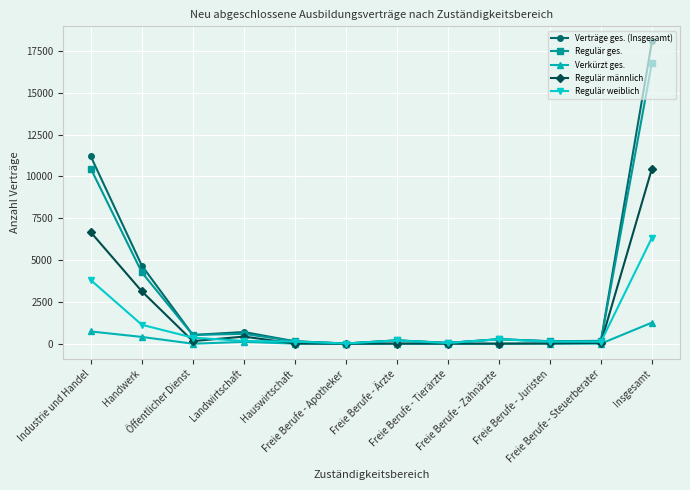

At which category is the sum across all series the highest?

Insgesamt